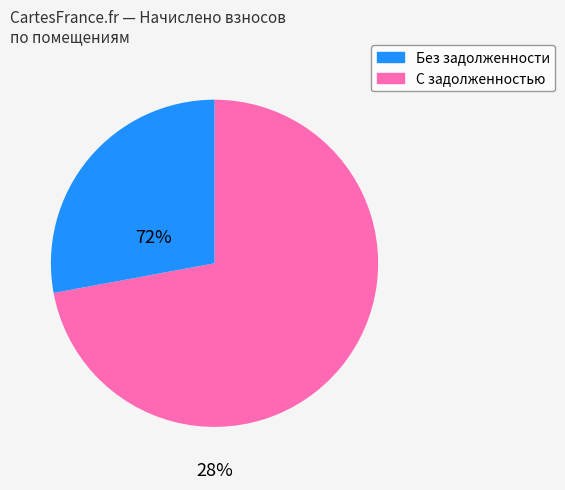

Does any single category account for the majority?

Yes